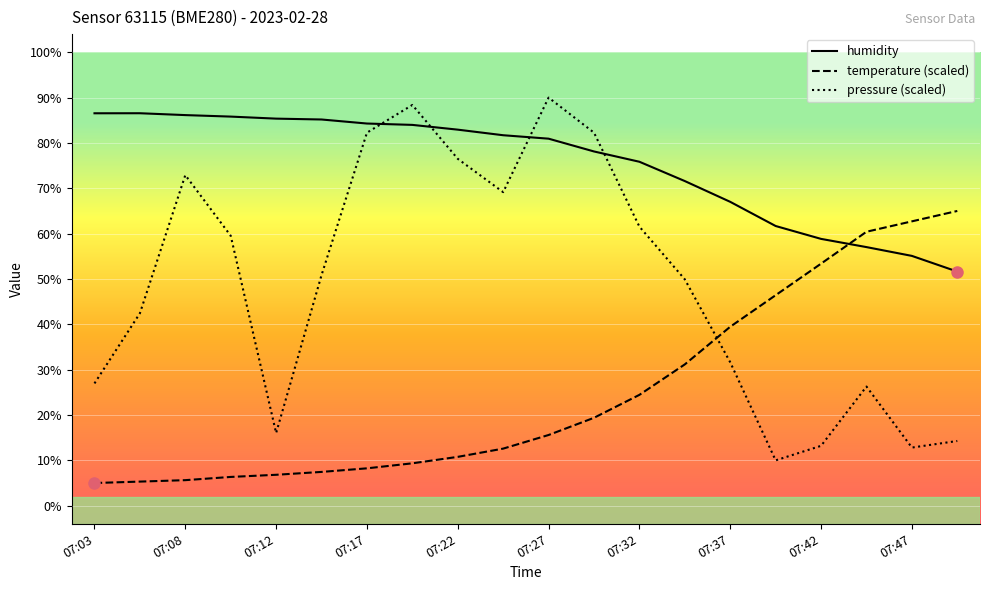

Which series has the largest total across all categories?

humidity